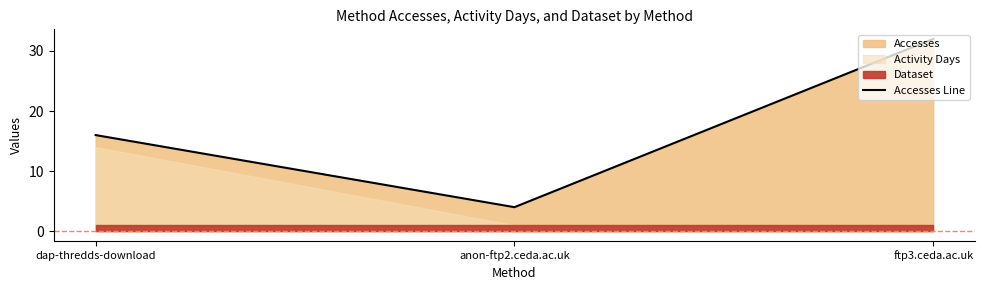

Rank the categories by value from lowest to highest.

anon-ftp2.ceda.ac.uk, dap-thredds-download, ftp3.ceda.ac.uk